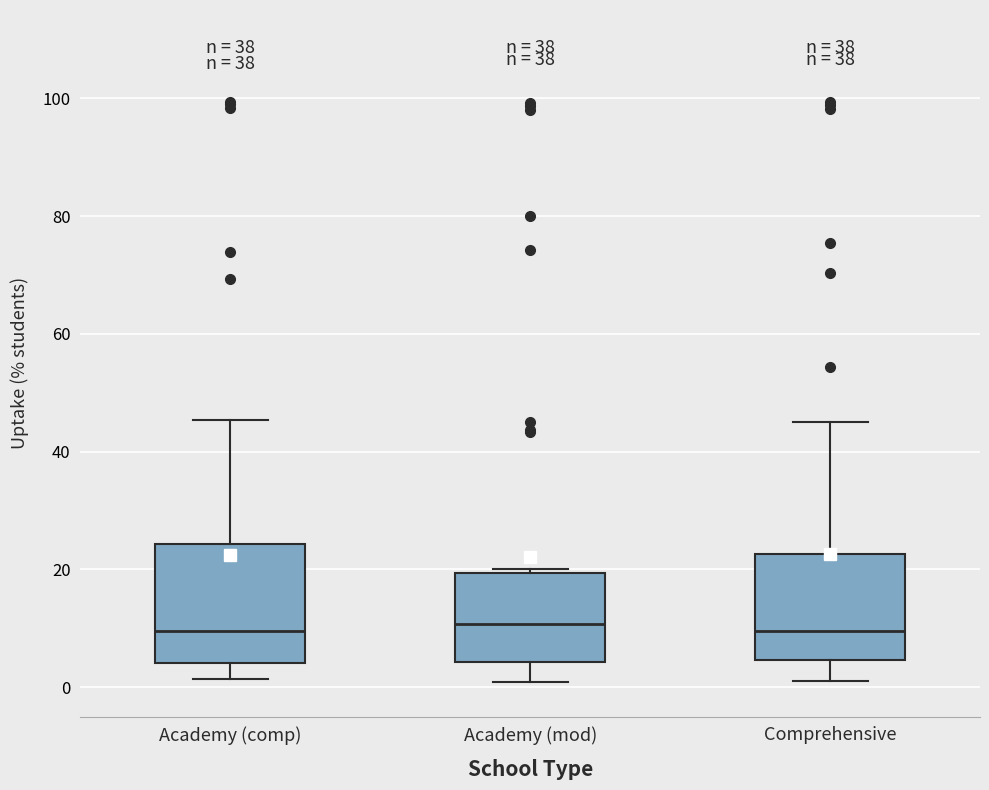

Reading left to right, transcribe this box plot: for each box, give where its median line is, the range the box spans, and where its two whiskers end, as read against the y-axis. The values are not printed on the chart, so give them approximately, as read against the axis.

Academy (comp): median 10, box 4 to 24, whiskers 2 to 46
Academy (mod): median 10, box 4 to 20, whiskers 0 to 20 (just above the box's upper edge)
Comprehensive: median 10, box 4 to 22, whiskers 2 to 46